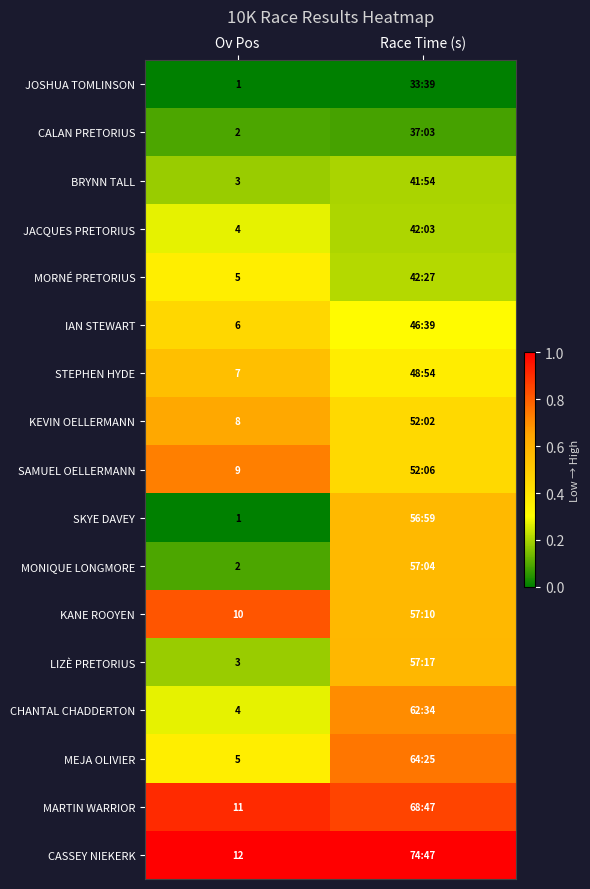

List the series in order of their peak value, lowest first.

JOSHUA TOMLINSON, CALAN PRETORIUS, BRYNN TALL, JACQUES PRETORIUS, MORNÉ PRETORIUS, IAN STEWART, STEPHEN HYDE, SKYE DAVEY, MONIQUE LONGMORE, LIZÈ PRETORIUS, KEVIN OELLERMANN, CHANTAL CHADDERTON, SAMUEL OELLERMANN, MEJA OLIVIER, KANE ROOYEN, MARTIN WARRIOR, CASSEY NIEKERK